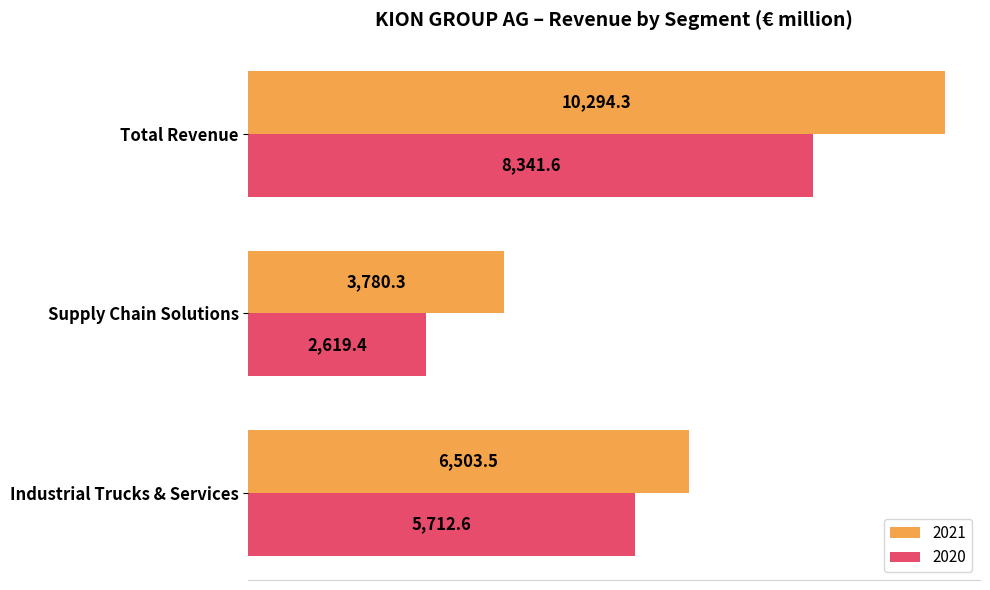

Is the value of 2020 at Supply Chain Solutions greater than the value of 2021 at Supply Chain Solutions?

No